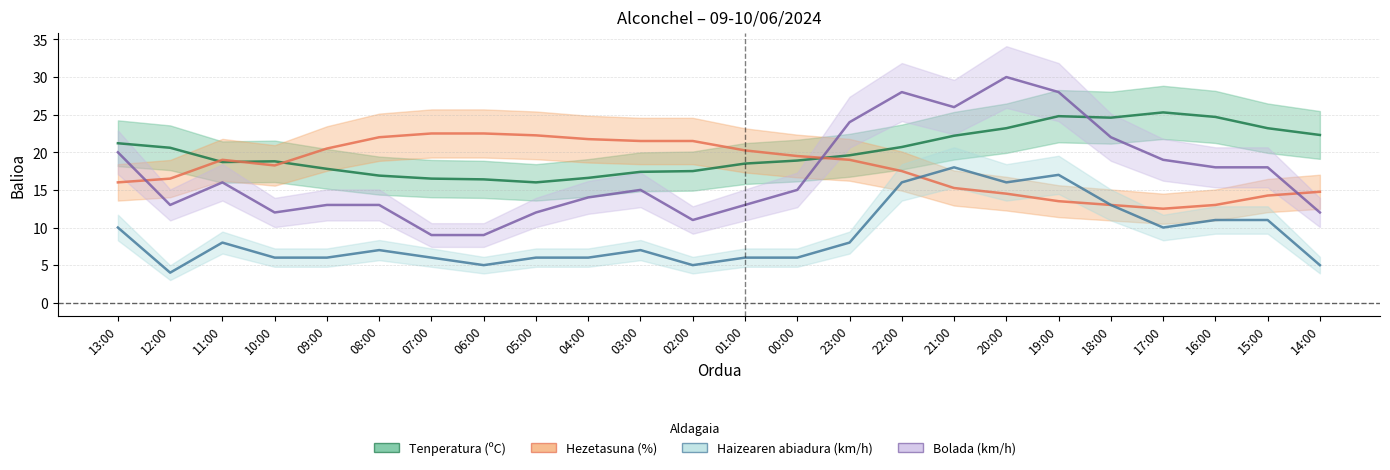

How many interior local valleys does the Tenperatura (ºC) series have?

3